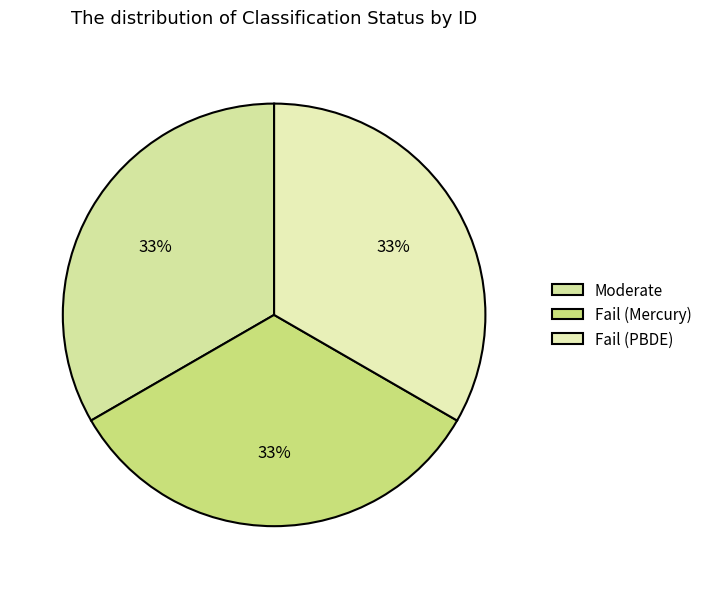

How much of the chart is everything except Moderate?

66.7%